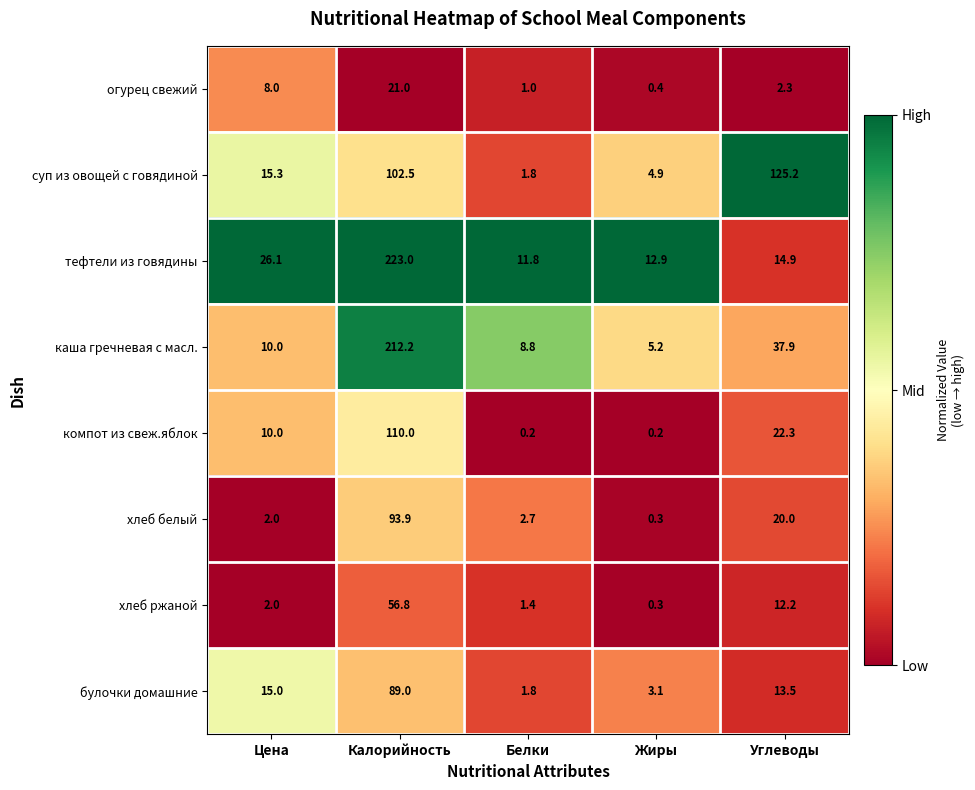

Rank the series by their maximum value, from highest to lowest.

тефтели из говядины, каша гречневая с масл., суп из овощей с говядиной, компот из свеж.яблок, хлеб белый, булочки домашние, хлеб ржаной, огурец свежий